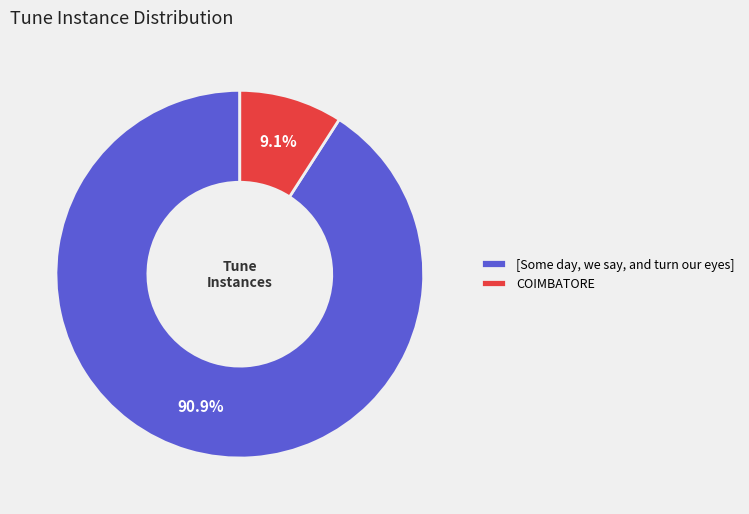

The COIMBATORE slice represents 9% of the pie. True or false?

True